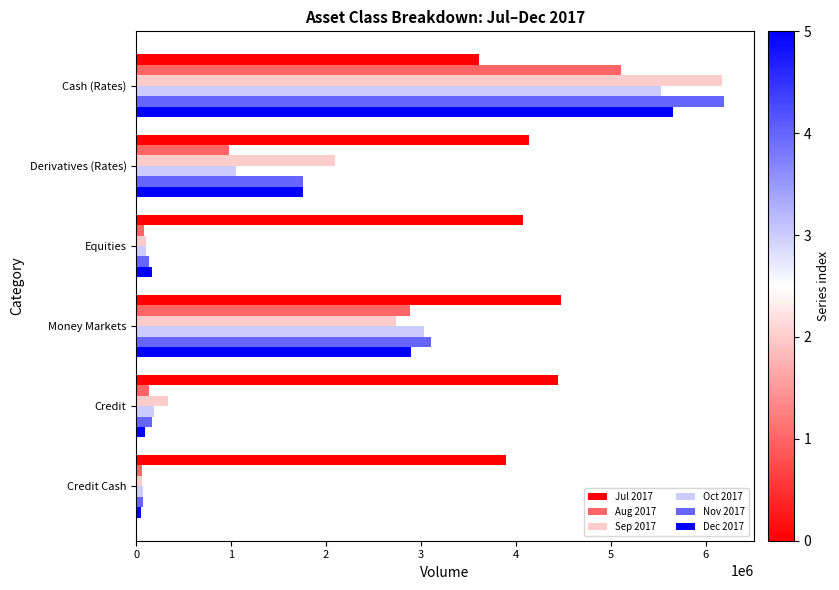

Which category has the lowest value in the Nov 2017 series?

Credit Cash